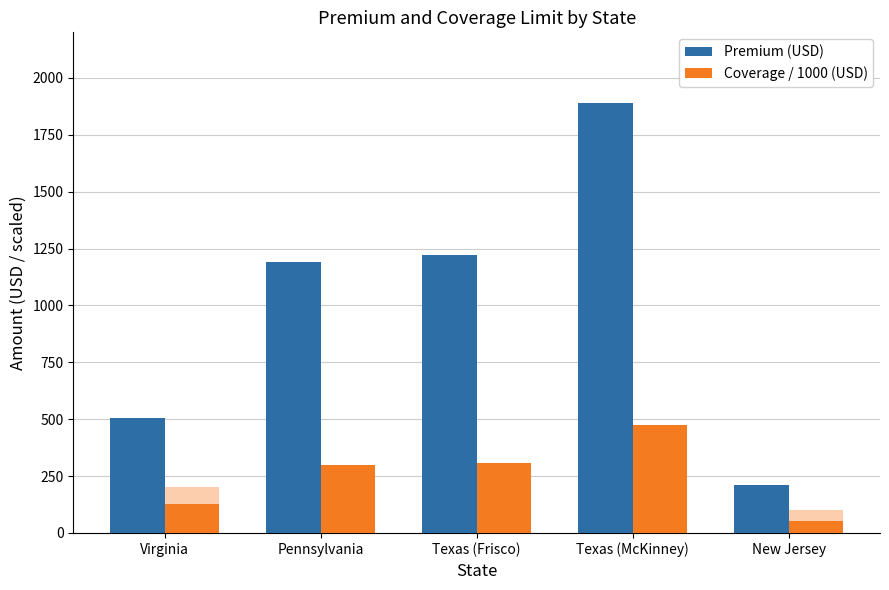

Which label corresponds to the smallest value in the chart?

New Jersey